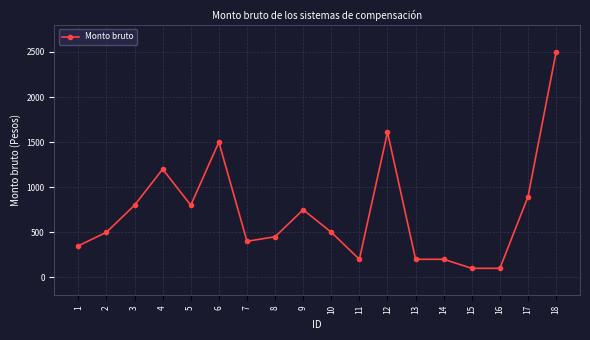

Approximately how many times larger is the value at 8 compared to 15?

4.5